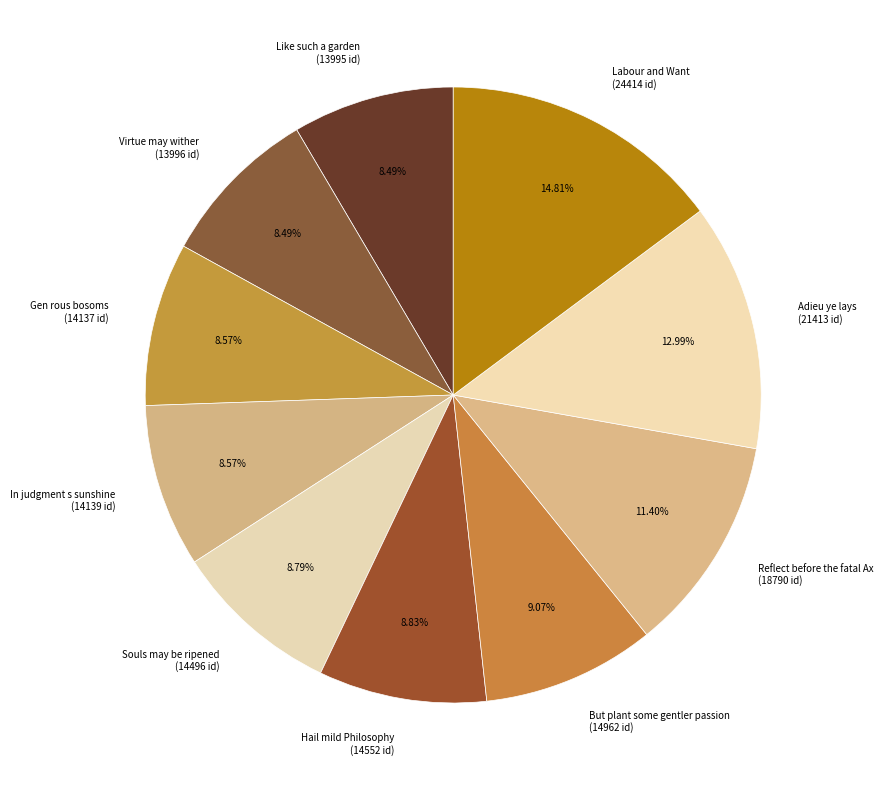

To the nearest percent, what portion does In judgment s sunshine represent?

9%